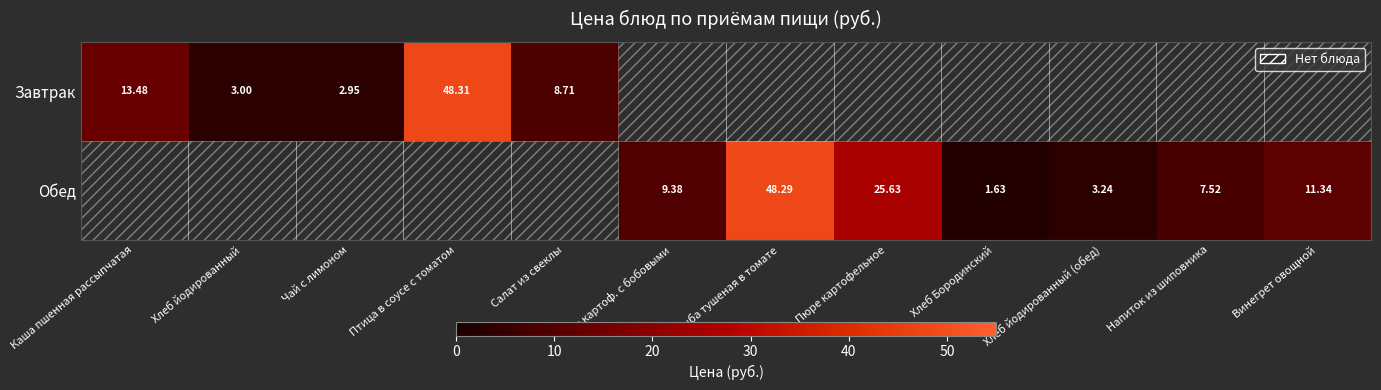

What is the maximum value for Завтрак?

48.3